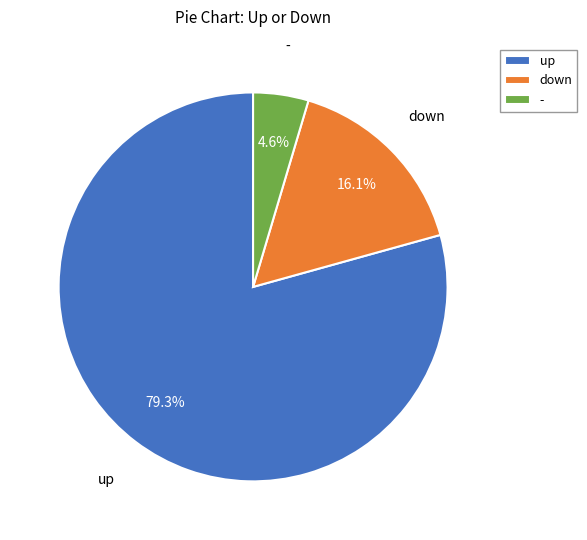

To the nearest percent, what percentage of the pie is -?

5%